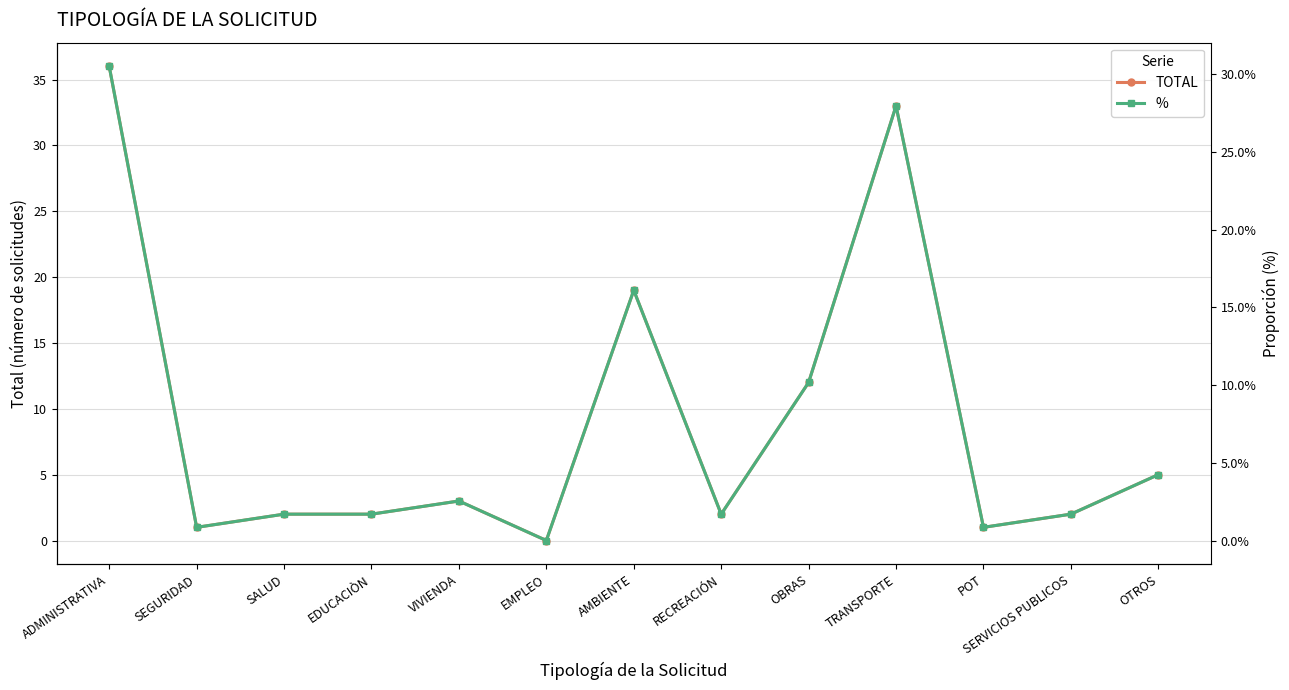

List the series in order of their peak value, lowest first.

%, TOTAL